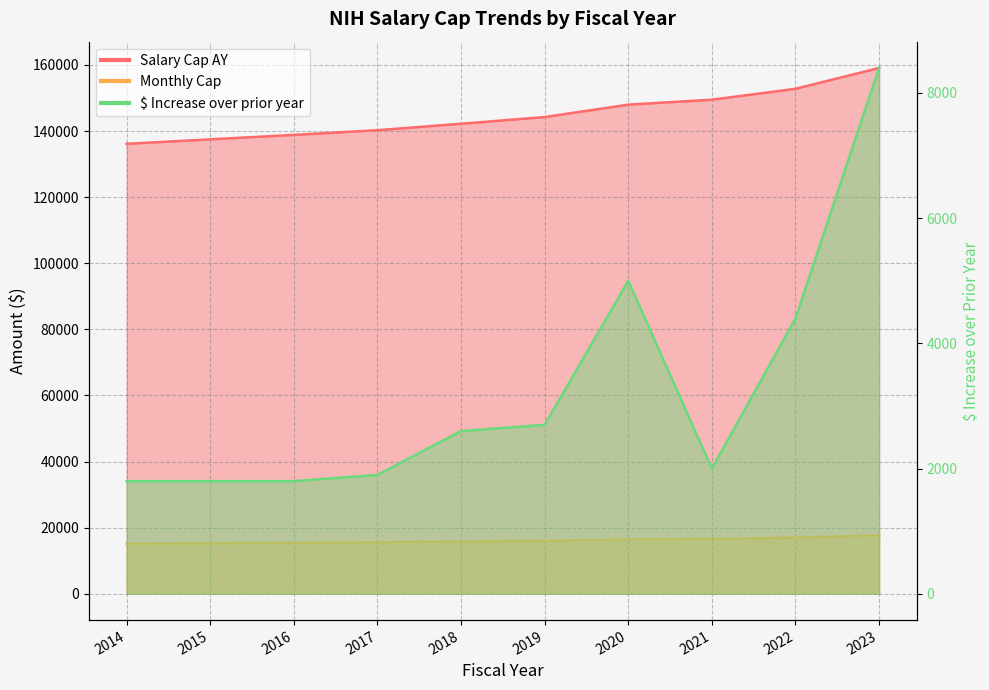

Reading right to left, what are all the values shown in this chart?

Salary Cap AY: 159075	152775	149475	147975	144225	142200	140250	138825	137475	136126
Monthly Cap: 17675	16975	16608	16442	16025	15800	15583	15425	15275	15125
$ Increase over prior year: 8400	4400	2000	5000	2700	2600	1900	1800	1800	1800